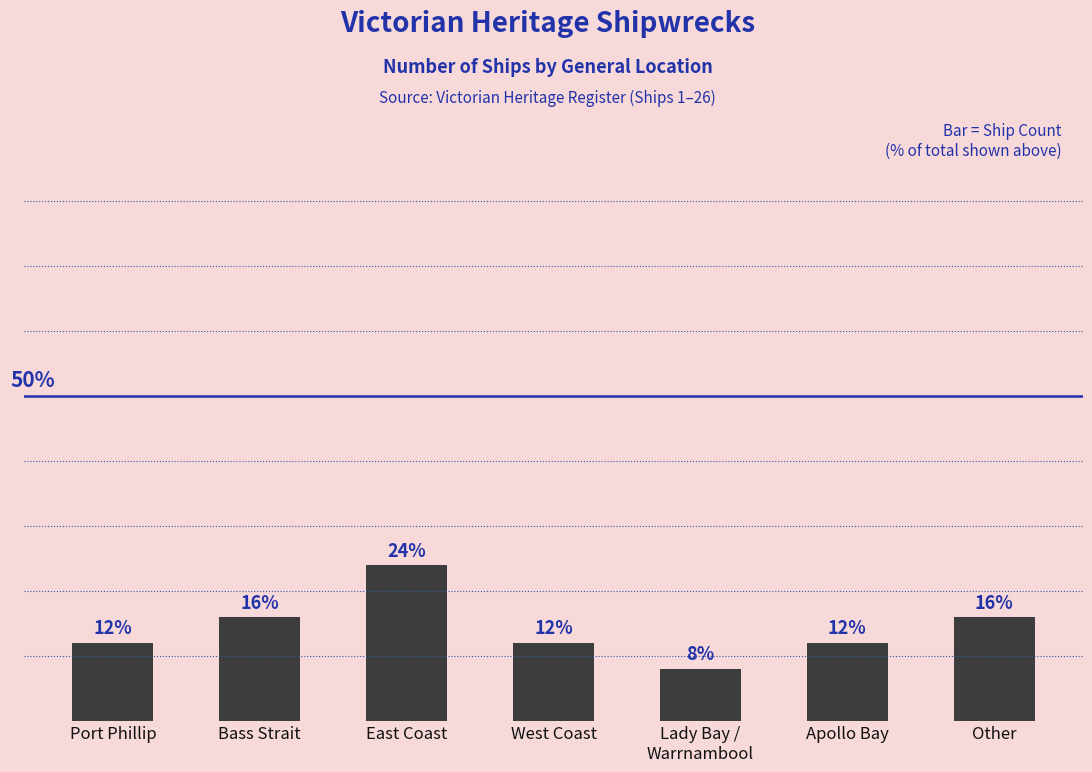

Which category has the highest value across all series?

East Coast